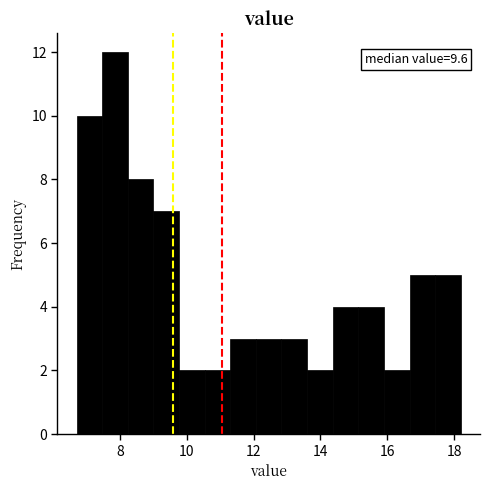

Read against the x-axis, roughly where is the centre of the tallest bar?

7.8